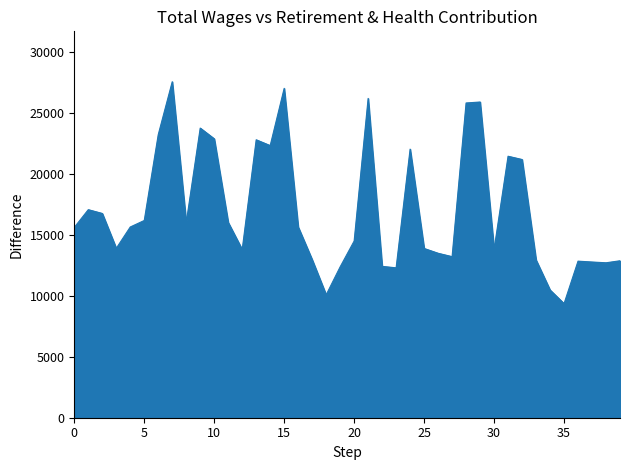

True or false: the data has more than 1 interior local peaks.

True